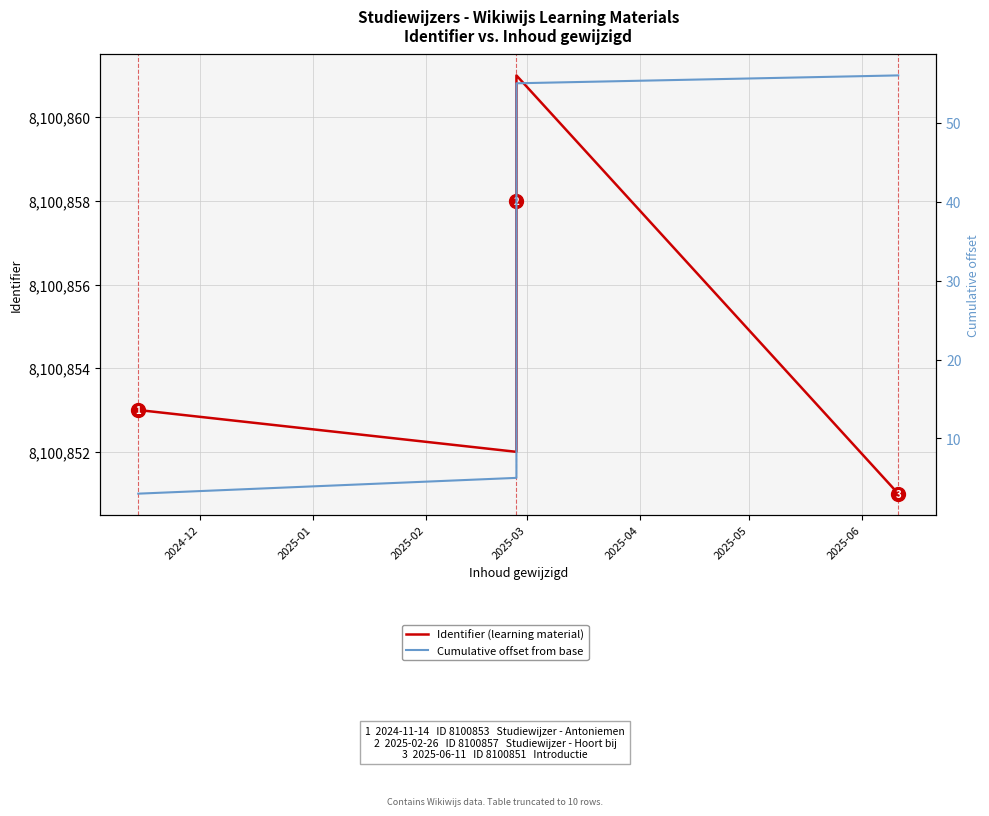

Where is Identifier (learning material) nearest to the value 8100856?

2025-02